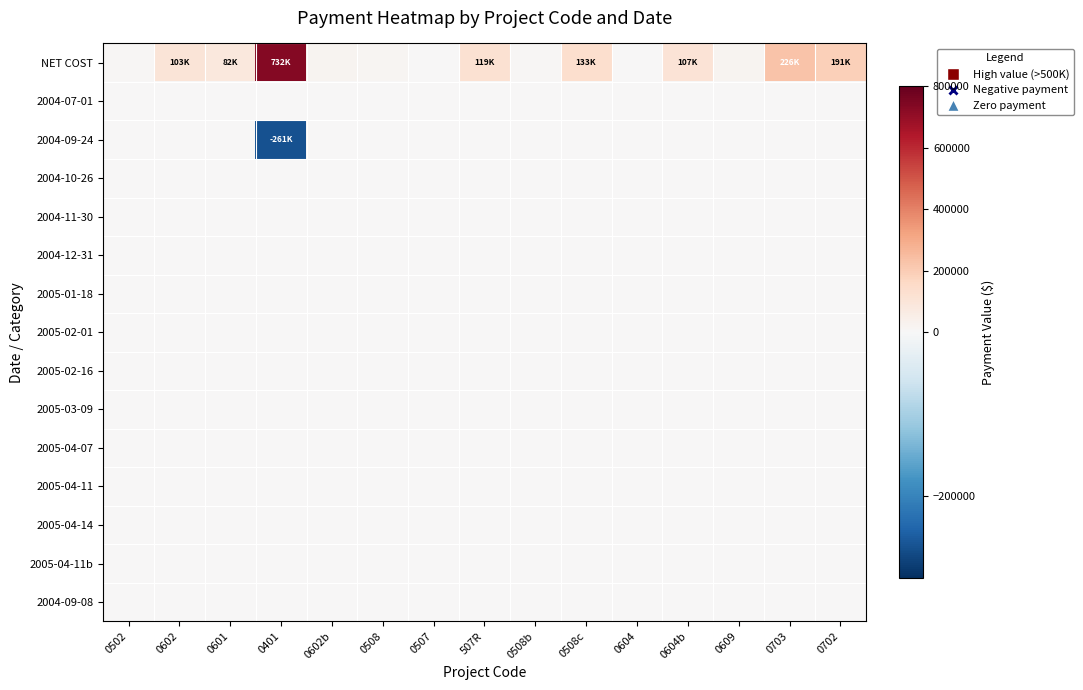

Which series has the widest spread of values?

NET COST